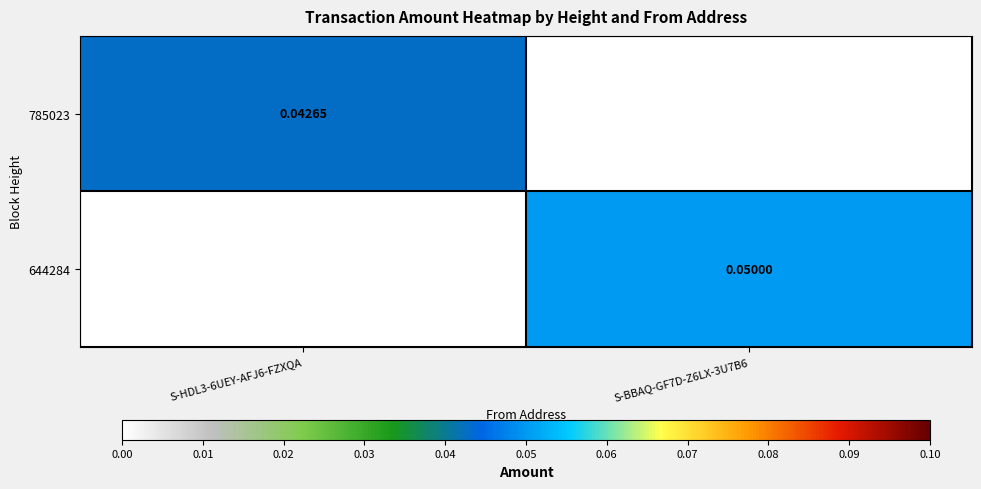

At which label is 785023 closest to 0?

S-BBAQ-GF7D-Z6LX-3U7B6